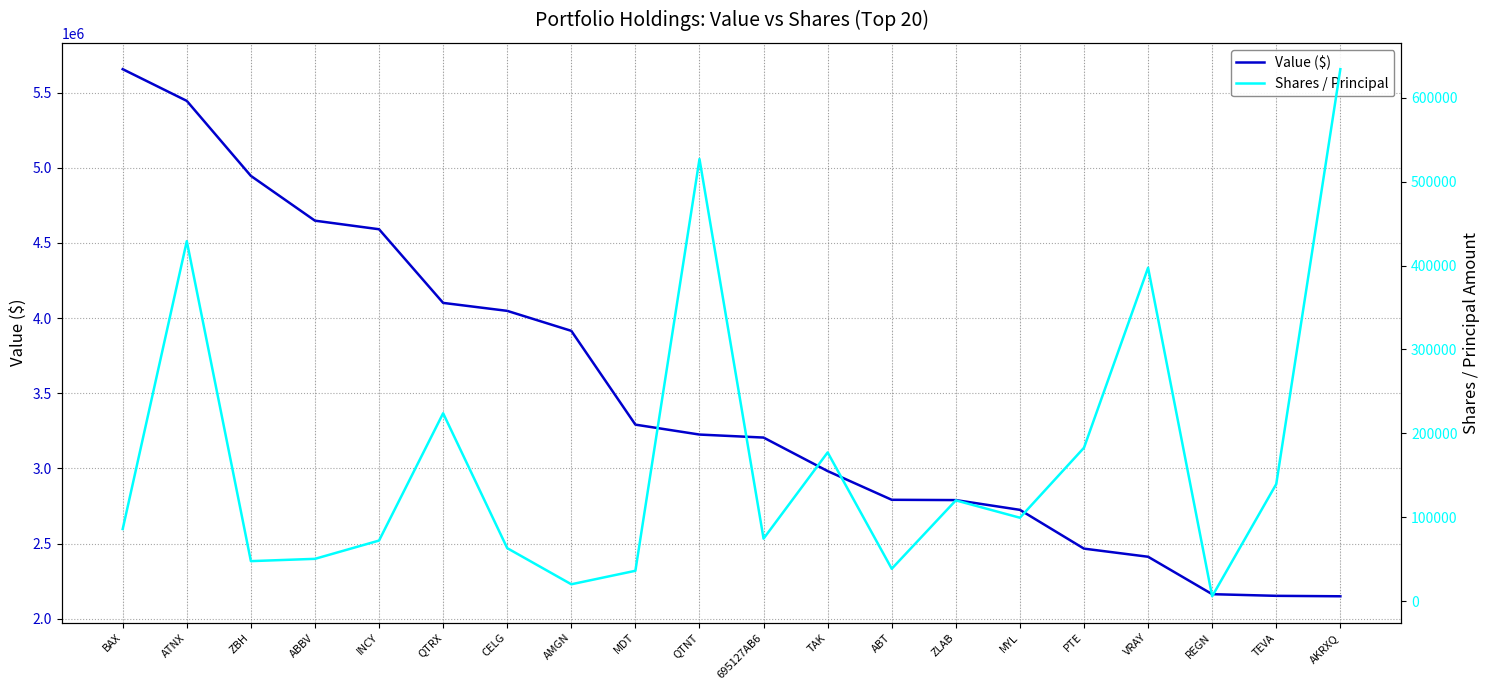

Where is the first local minimum for Shares / Principal?

ZBH